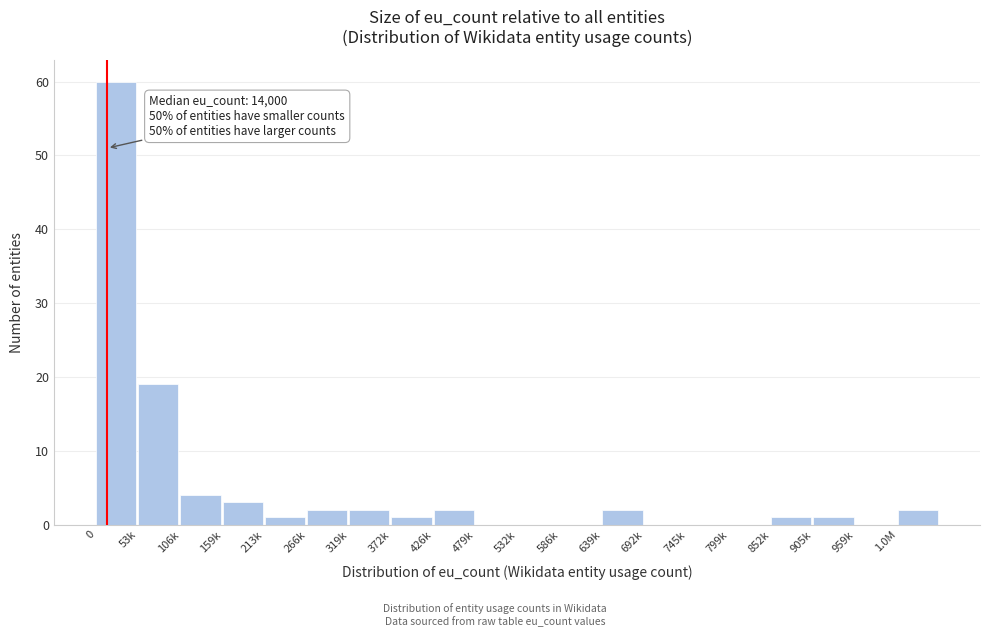

Reading right to left, what are all the values shown in this chart?

1.0M=2	959k=0	905k=1	852k=1	799k=0	745k=0	692k=0	639k=2	586k=0	532k=0	479k=0	426k=2	372k=1	319k=2	266k=2	213k=1	159k=3	106k=4	53k=19	0=60